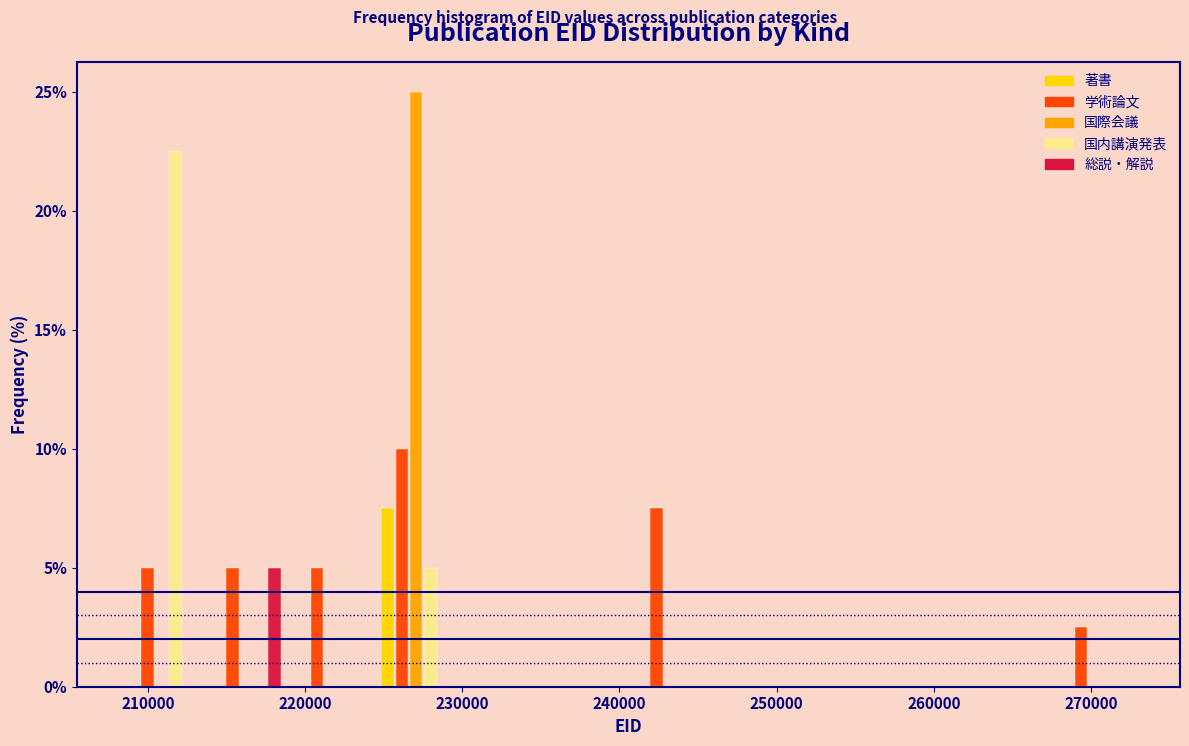

What is the height of the 国際会議 bar covering 224000 to 230000 on the x-axis? Neither the bar edges nor the heights are printed on the chart, so give them approximately, as read against the axes.

25.0